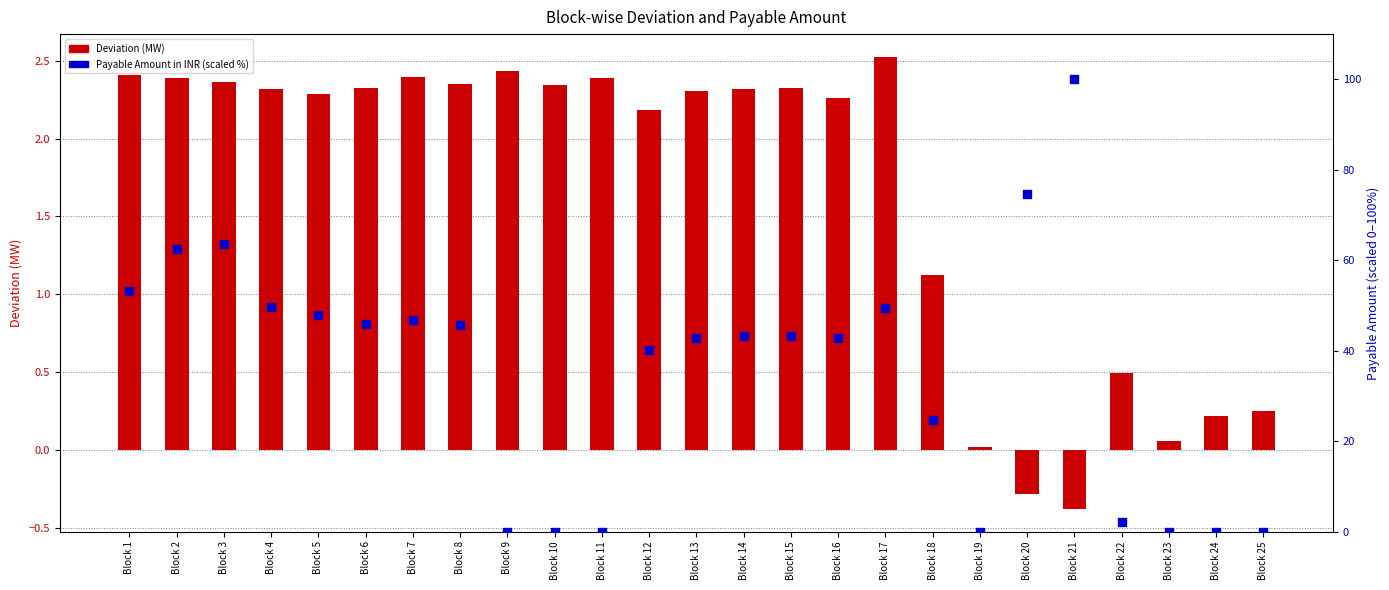

Is the value of Deviation (MW) at Block 16 greater than the value of Payable Amount (INR) — scaled at Block 10?

Yes